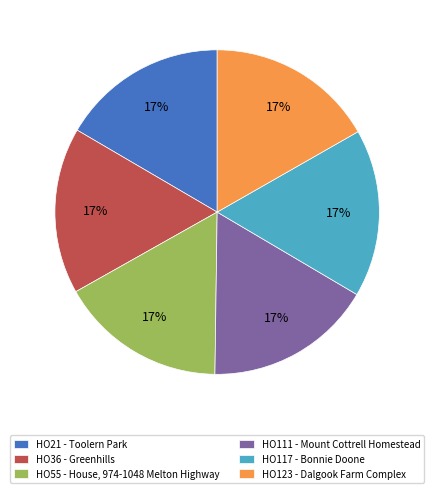

Approximately how many times larger is the value at HO111 - Mount Cottrell Homestead compared to HO55 - House, 974-1048 Melton Highway?

1.0